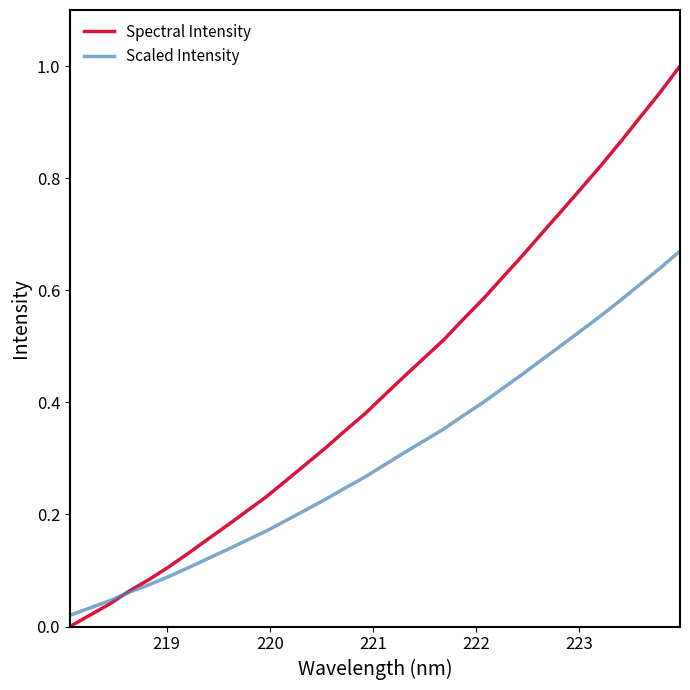

Which series has the largest range (max minus min)?

Spectral Intensity